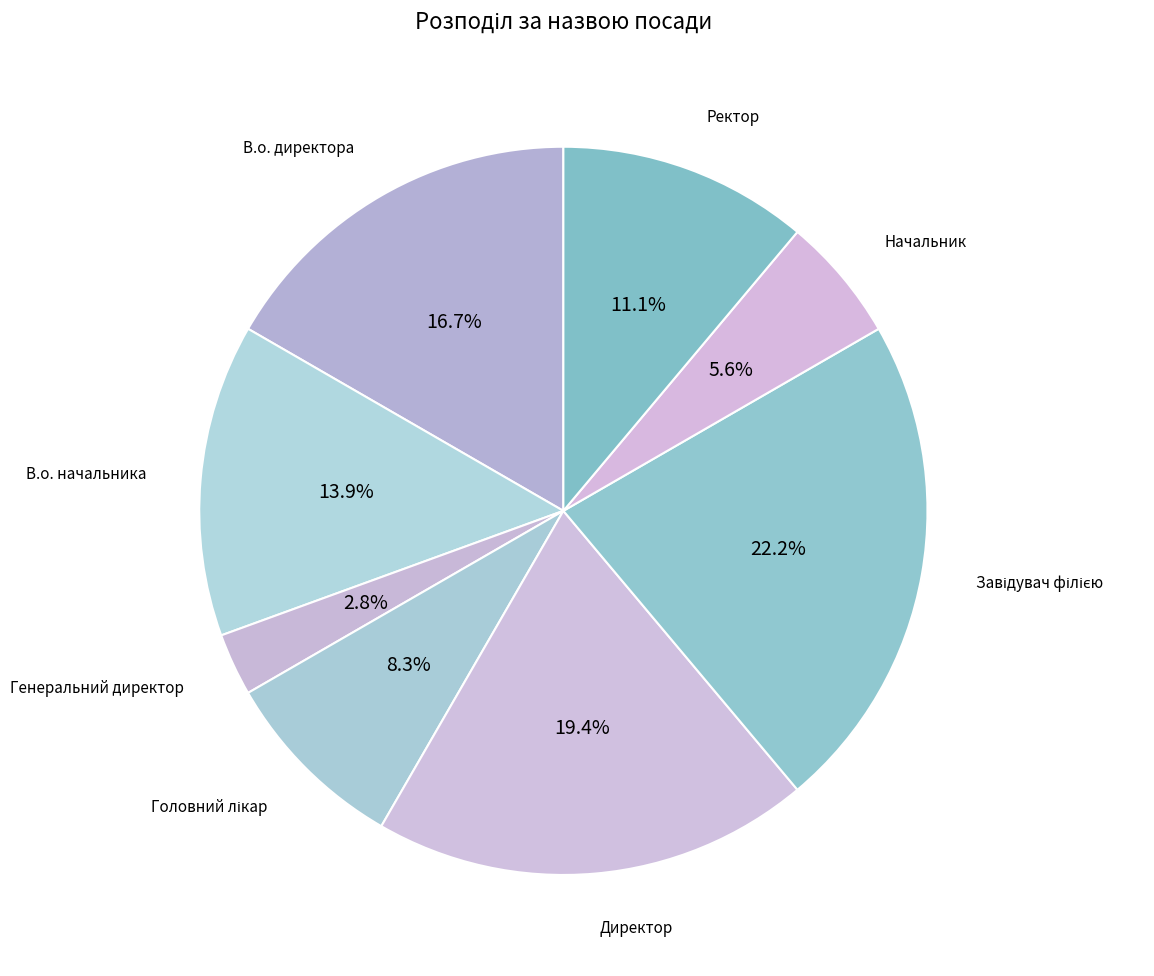

Which has a higher value, Ректор or Начальник?

Ректор